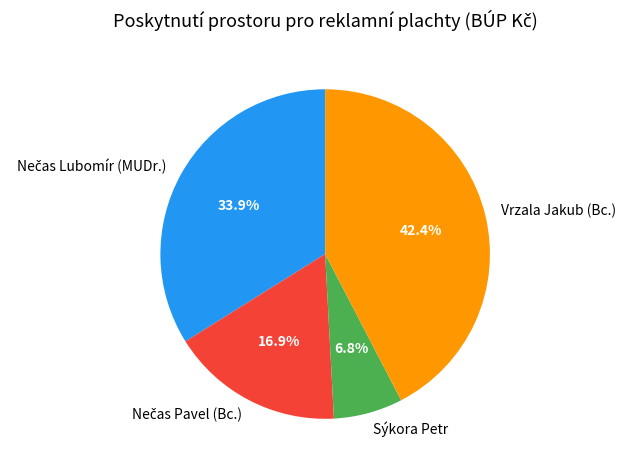

What is the smallest slice in the pie chart?

Sýkora Petr